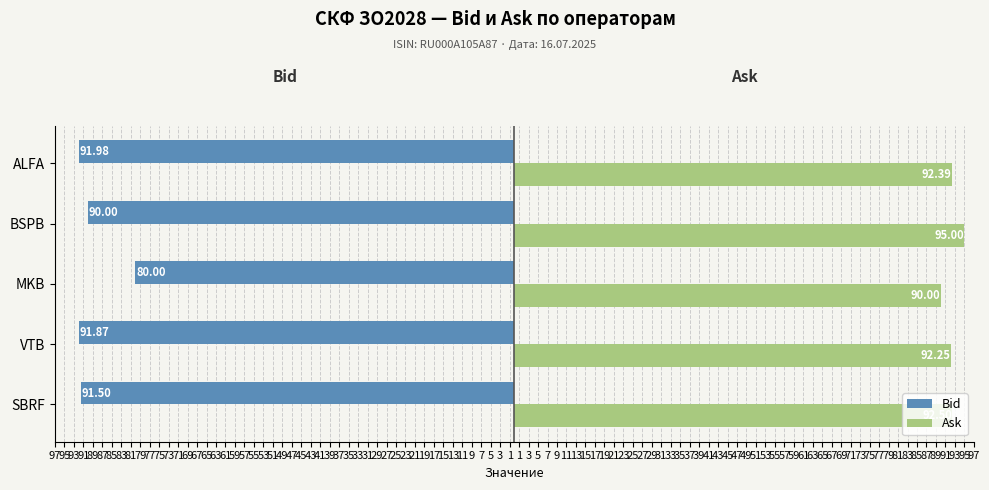

Which series has the largest range (max minus min)?

Bid